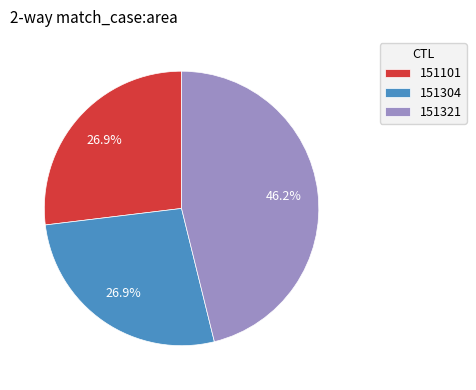

To the nearest percent, what portion does 151101 represent?

27%